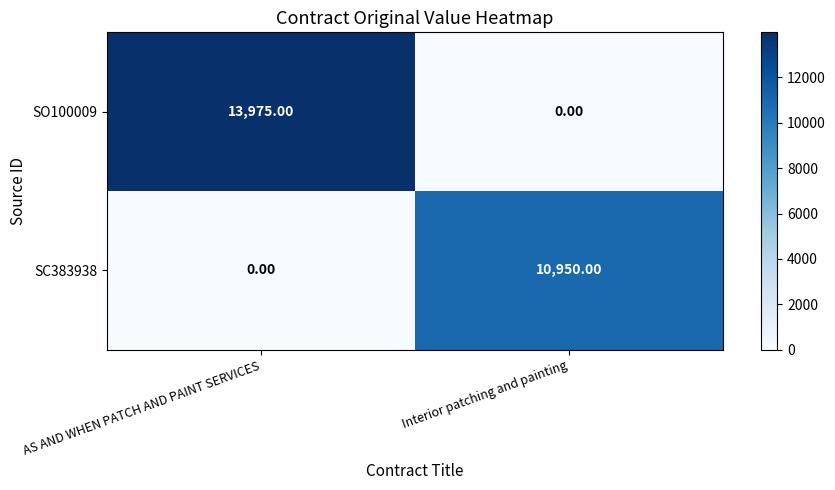

Rank the series at Interior patching and painting from lowest to highest value.

SO100009, SC383938